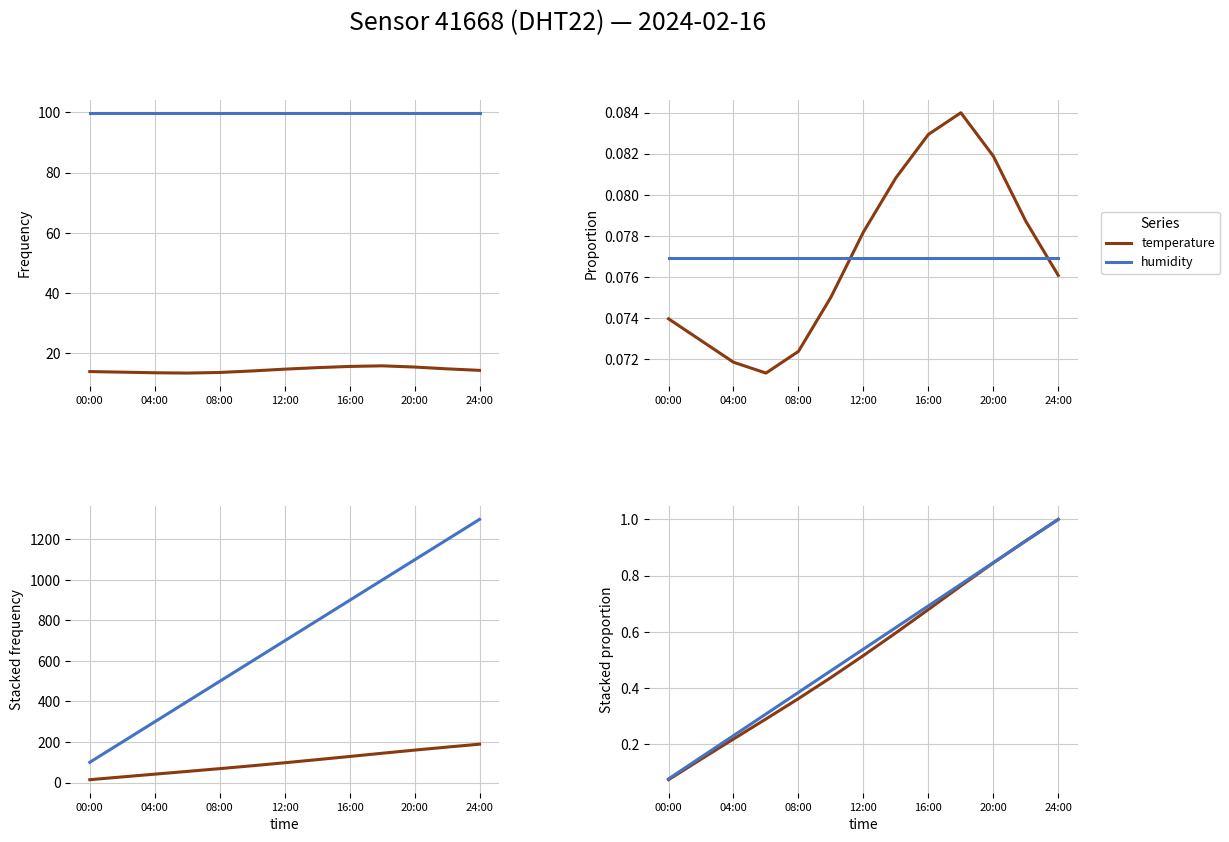

The humidity series shows 0.2 at 20:00. True or false?

False